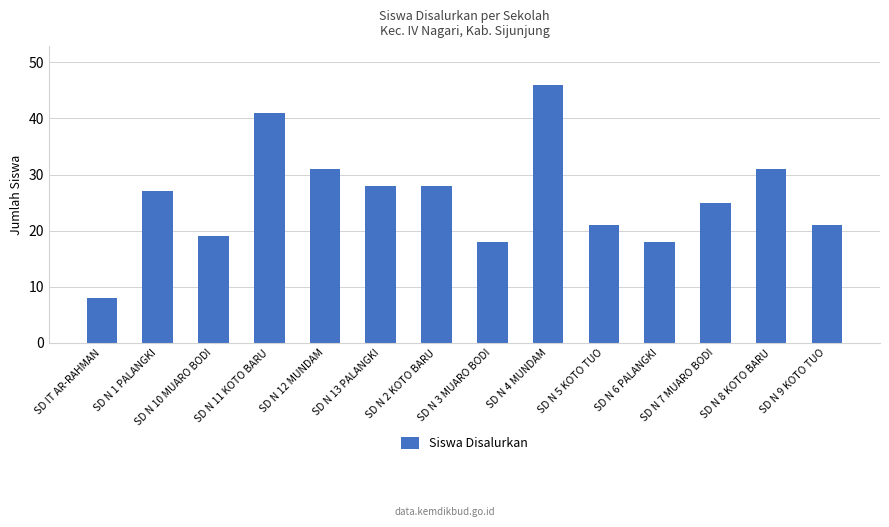

What is the value of the 9th bar from the left?

46